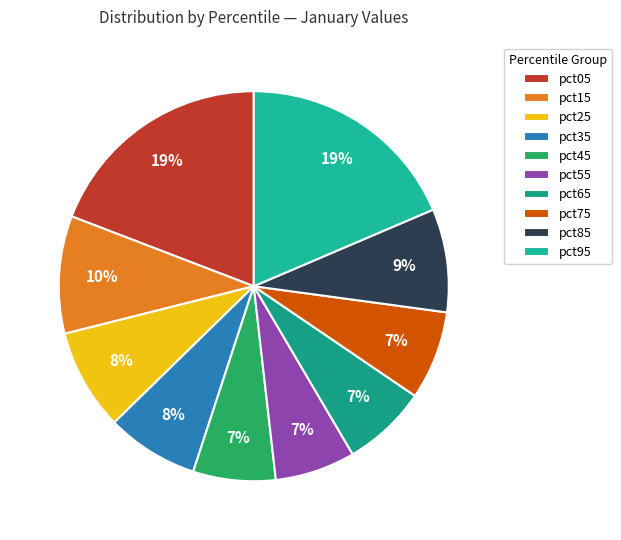

Does pct65 account for over 50% of the chart?

No